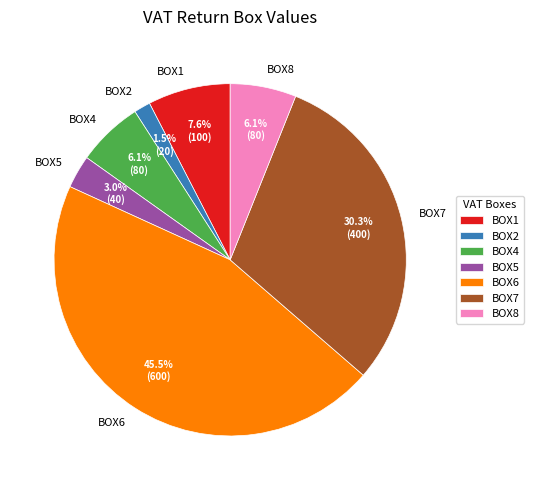

True or false: BOX4 accounts for 6% of the total.

True